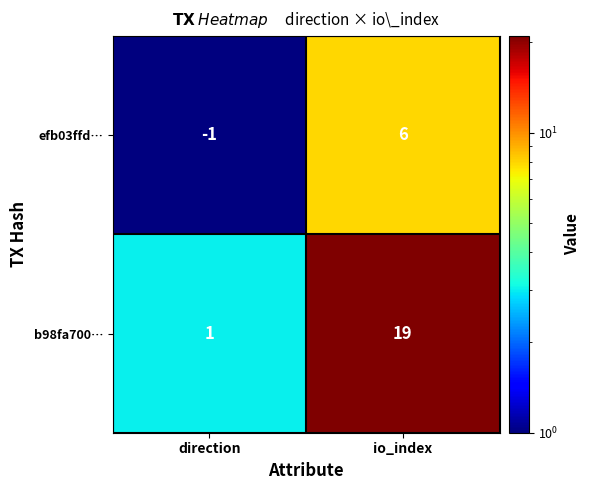

True or false: efb03ffd… has a value of 6 at io_index.

True